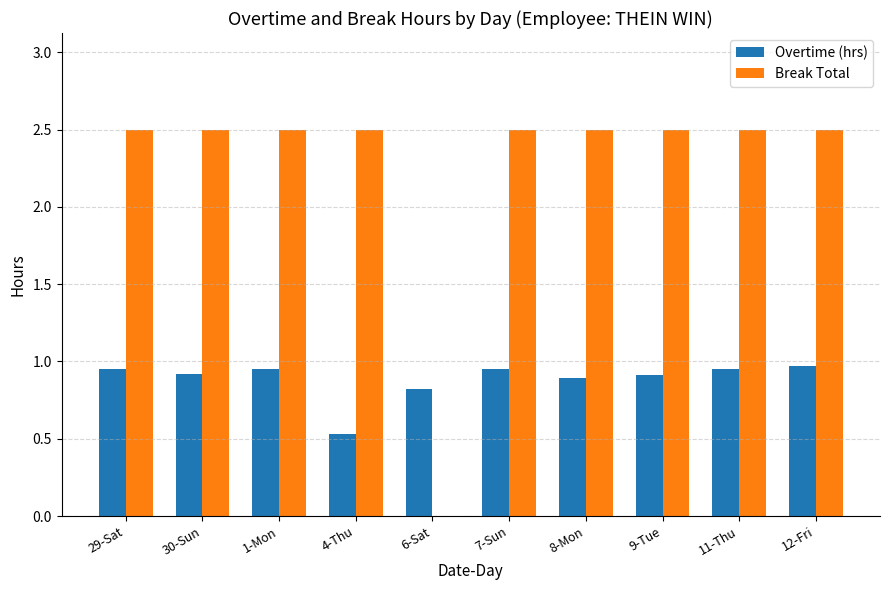

Is the value of Break Total at 7-Sun greater than the value of Overtime (hrs) at 1-Mon?

Yes